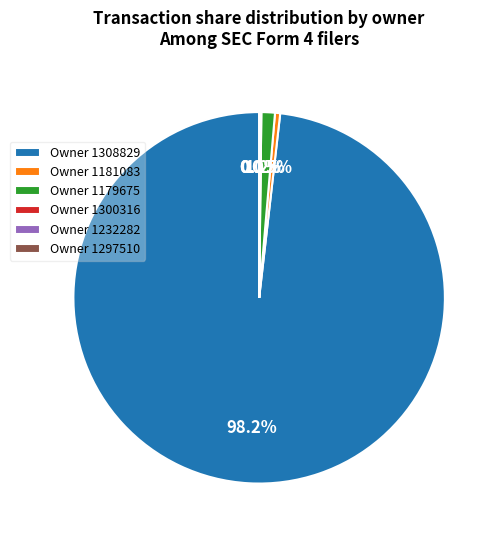

Between Owner 1181083 and Owner 1308829, which is larger?

Owner 1308829